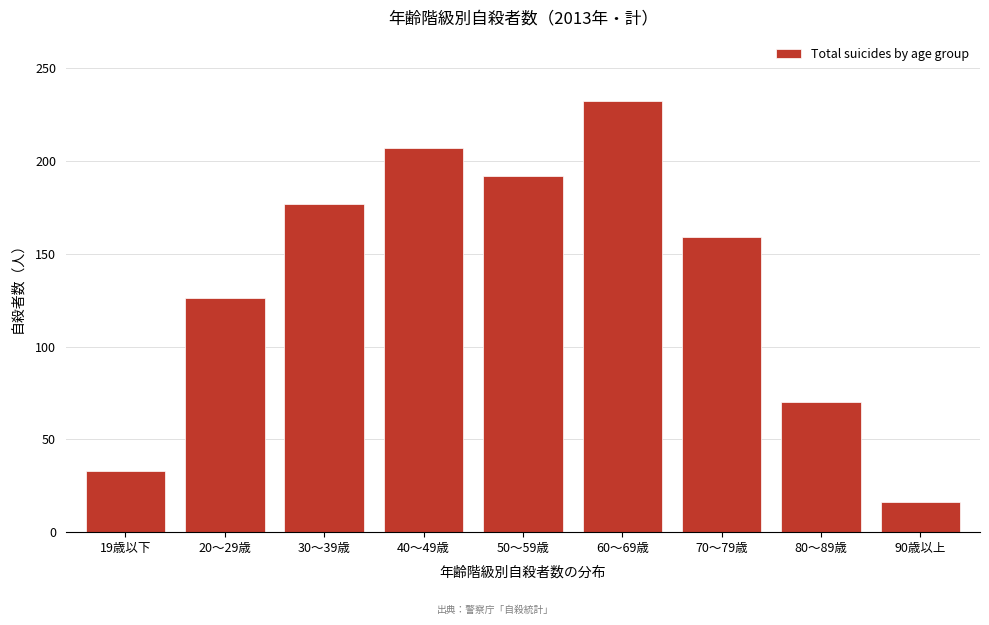

Reading left to right, what are all the values shown in this chart?

19歳以下=33	20～29歳=126	30～39歳=177	40～49歳=207	50～59歳=192	60～69歳=232	70～79歳=159	80～89歳=70	90歳以上=16